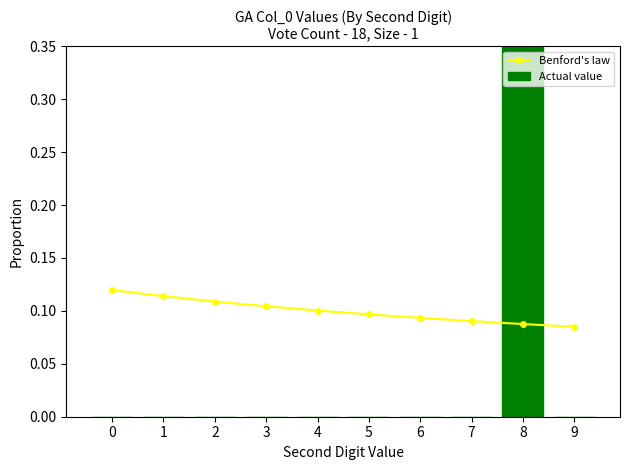

Which series changed the most between 3 and 8?

Actual value